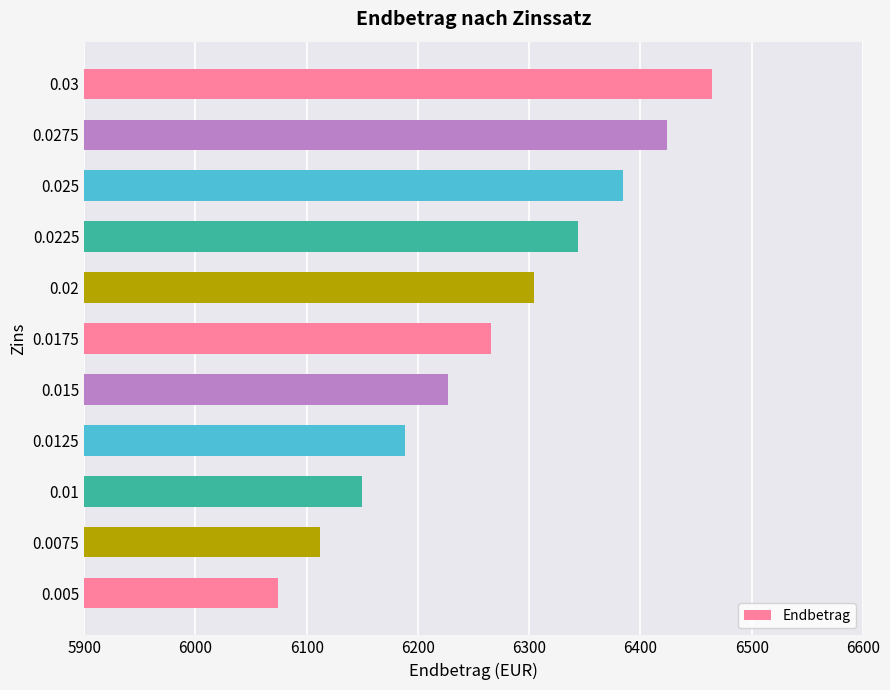

What is the ratio of the value at 0.025 to the value at 0.0125?

1.0